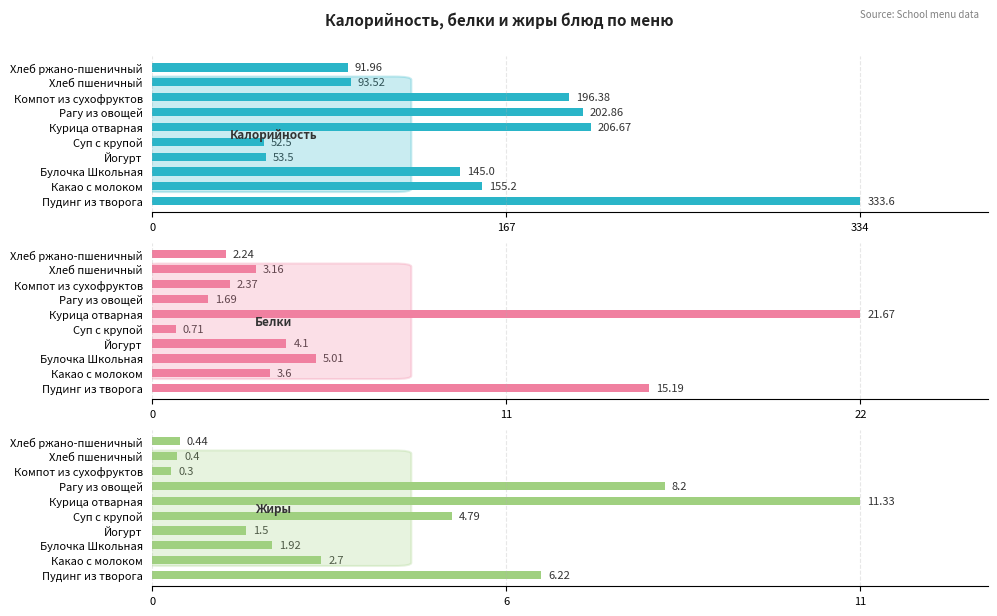

How many series are shown in this chart?

3